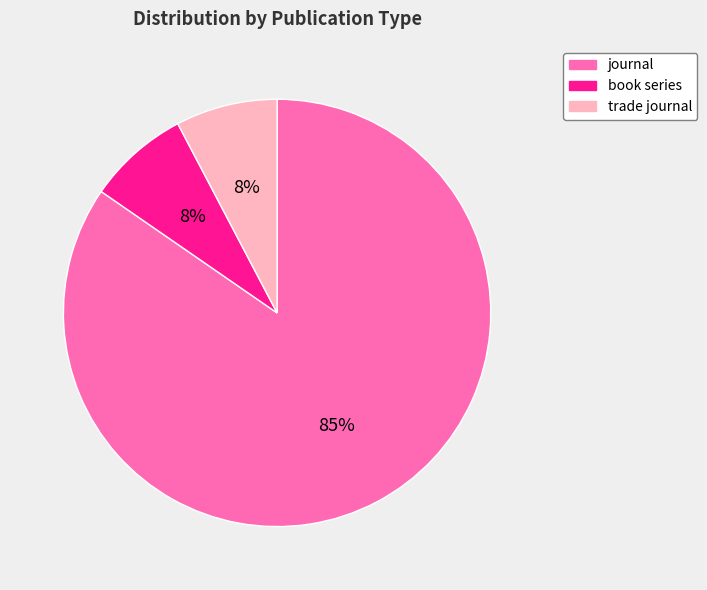

Do journal and trade journal together represent more than half of the pie?

Yes